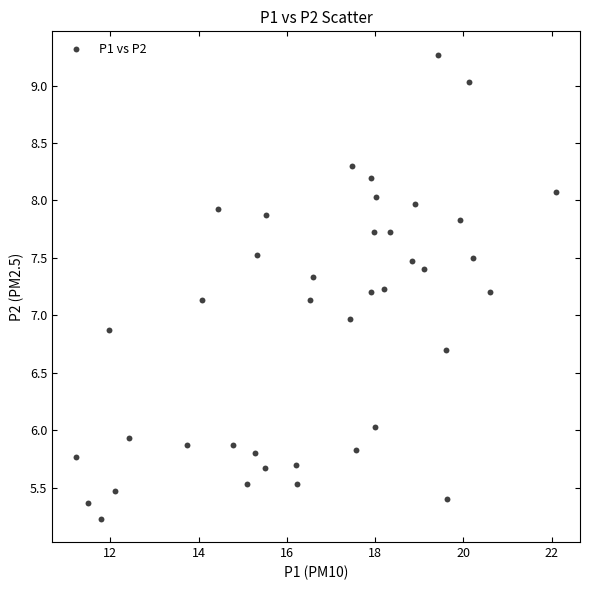

What is the range of X values (max minus min)?

10.9